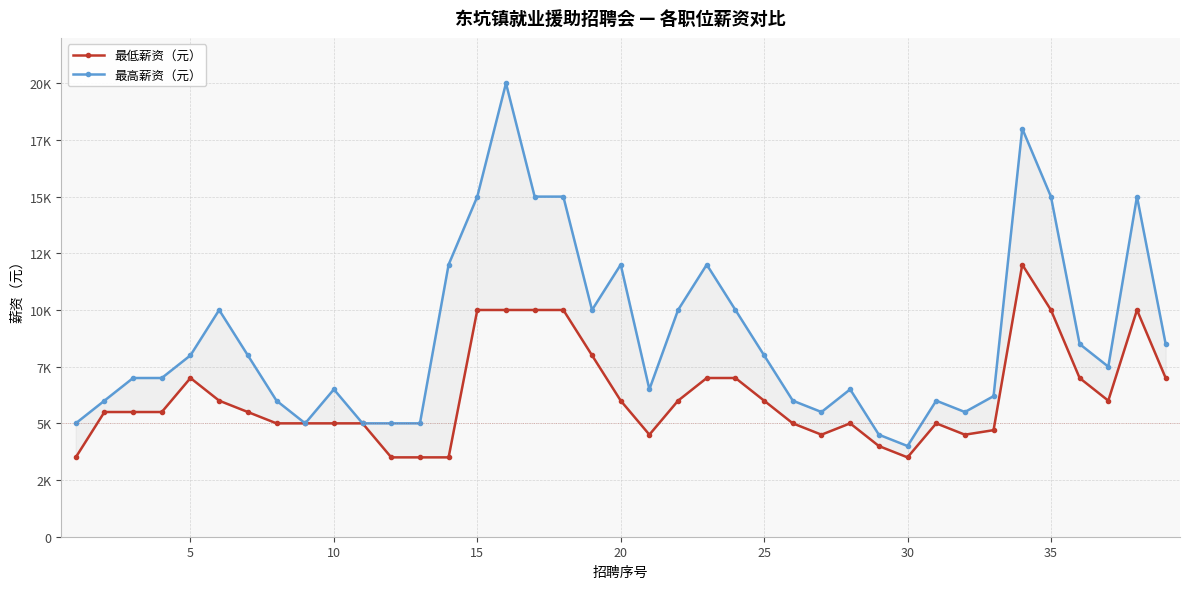

How many data points in 最高薪资（元） are less than 7500?

19